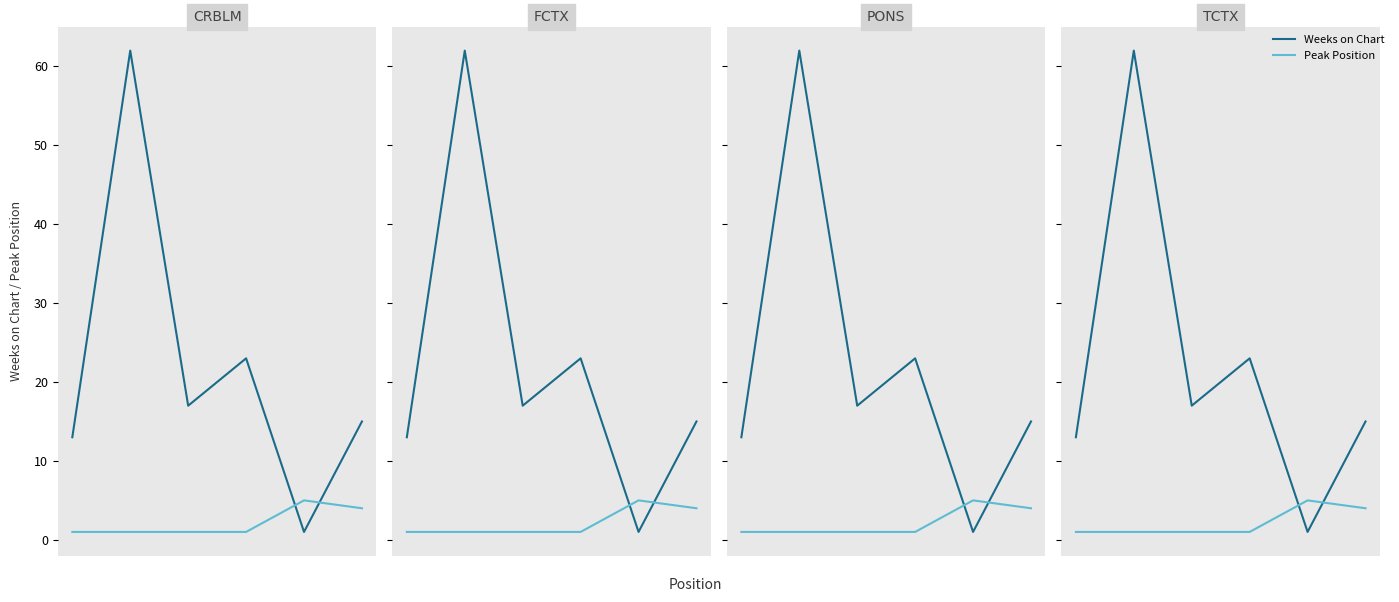

Rank the categories by Peak Position value from highest to lowest.

4, 5, 0, 1, 2, 3